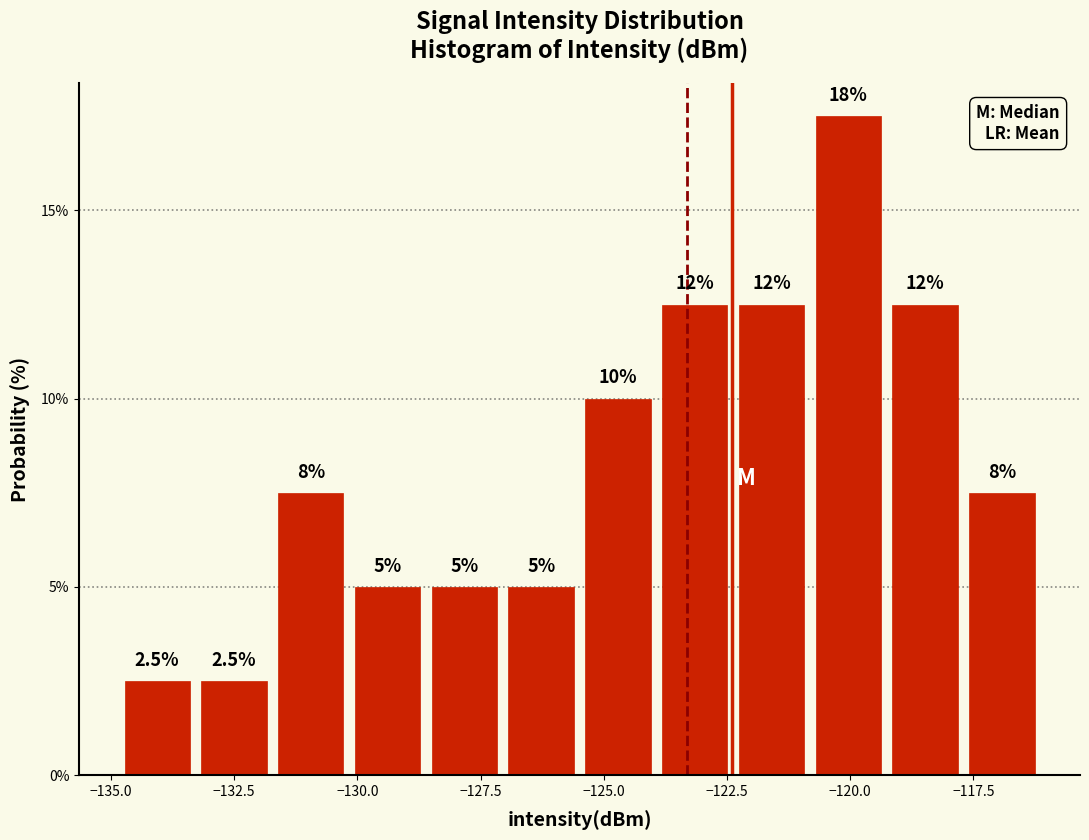

Read against the x-axis, roughly where is the centre of the tallest bar?

-120.0